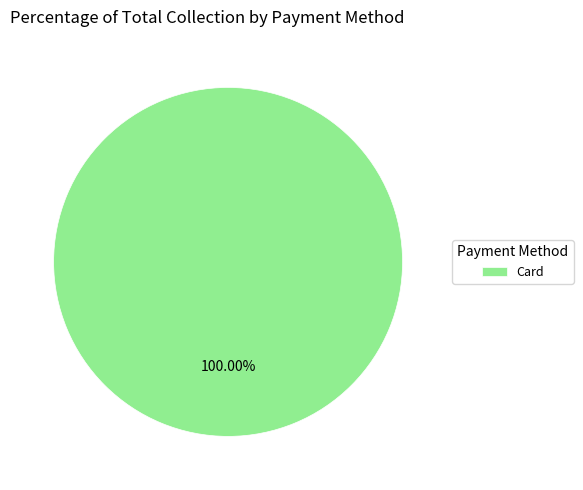

Is there any slice that represents more than half of the pie?

Yes